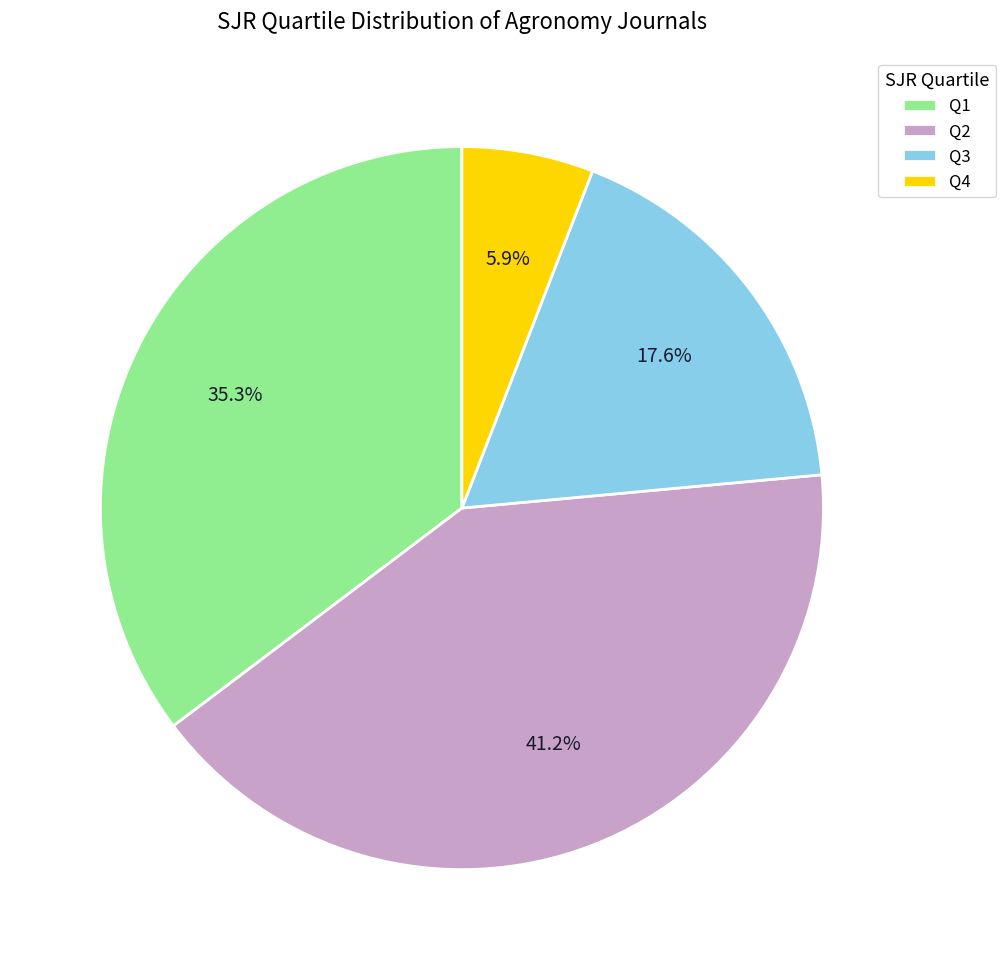

How many segments does this pie chart have?

4